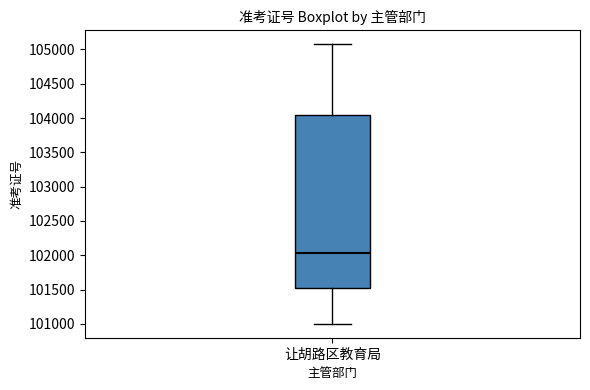

Where is the lower edge of the box for 让胡路区教育局 on the y-axis? The values are not printed on the chart, so give them approximately, as read against the axis.

101500